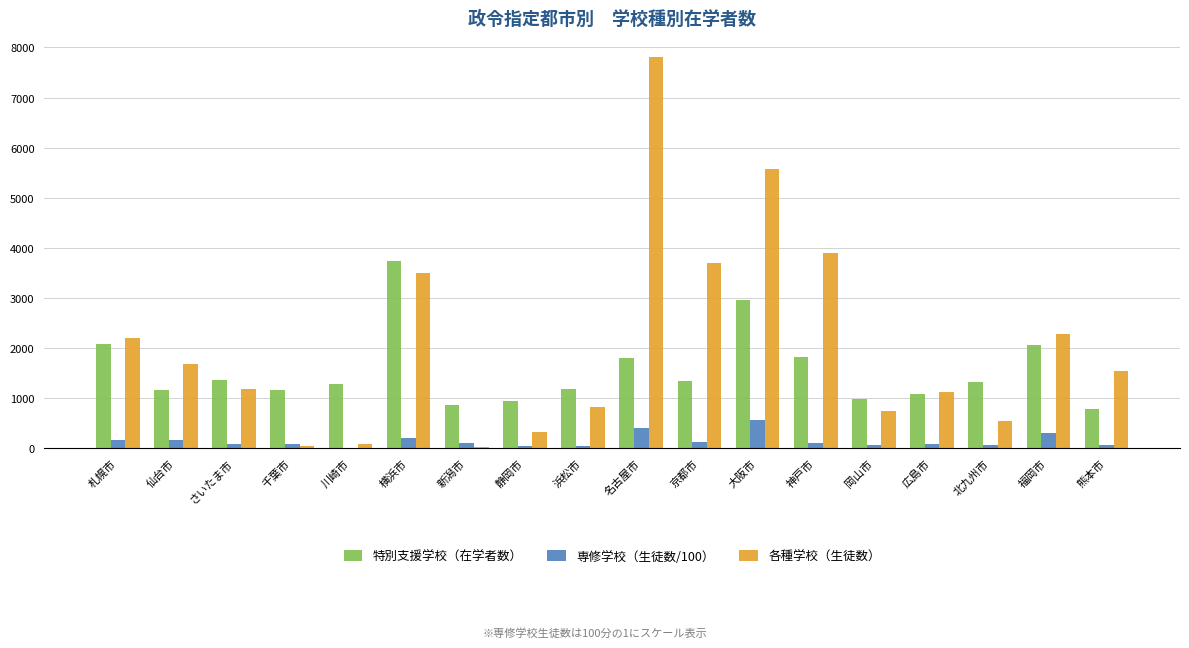

Where does the 特別支援学校（在学者数） series first go above 1328?

札幌市